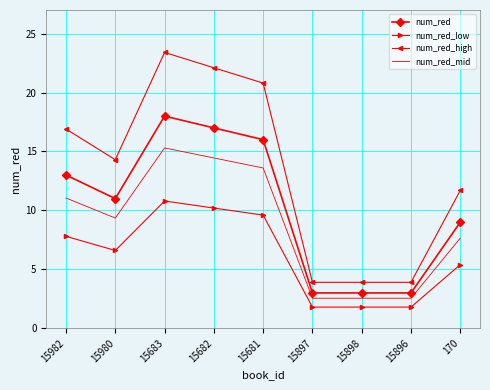

In num_red_low, how many points are higher than both neighbors (excluding endpoints)?

1